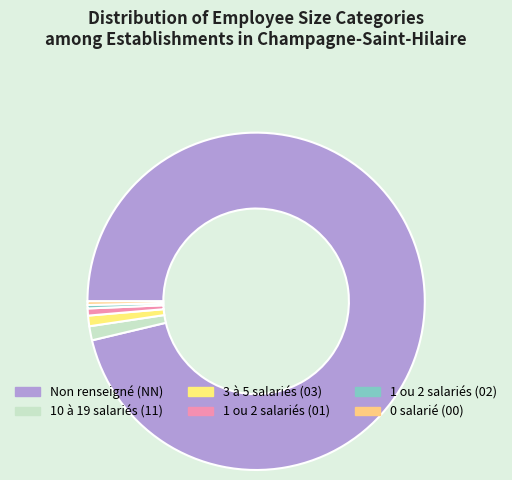

How many slices are in this pie chart?

6